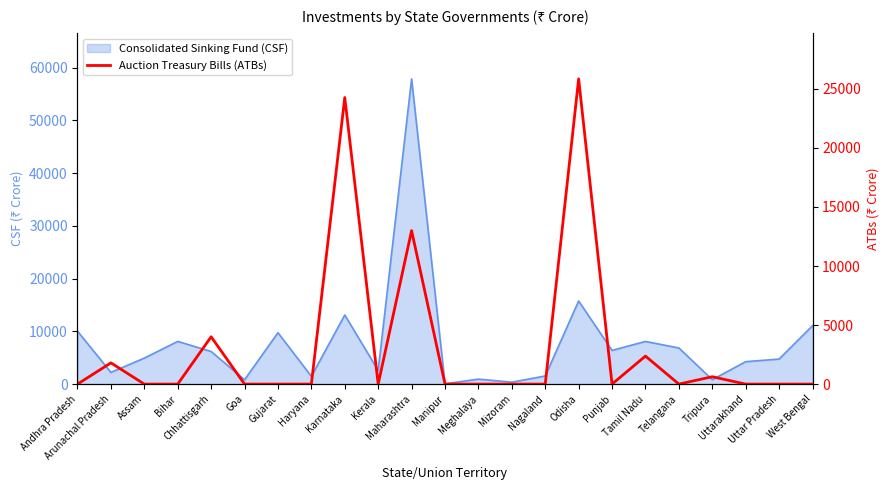

True or false: the data shows 0 at Andhra Pradesh.

True